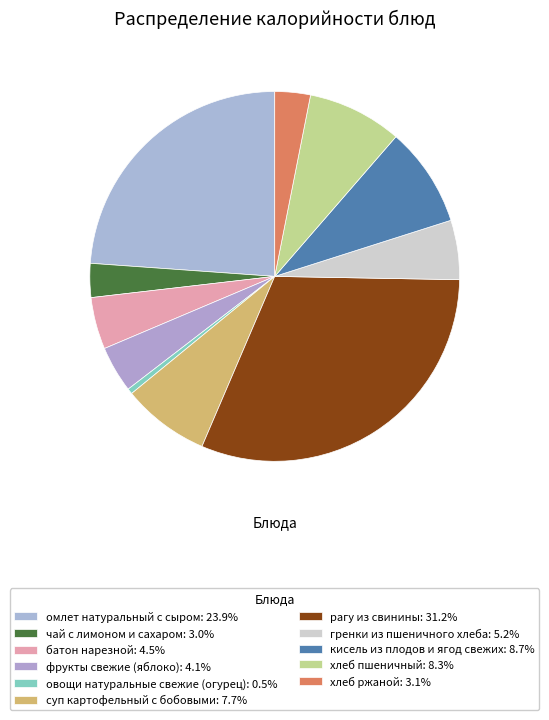

Count the number of slices in the pie.

11